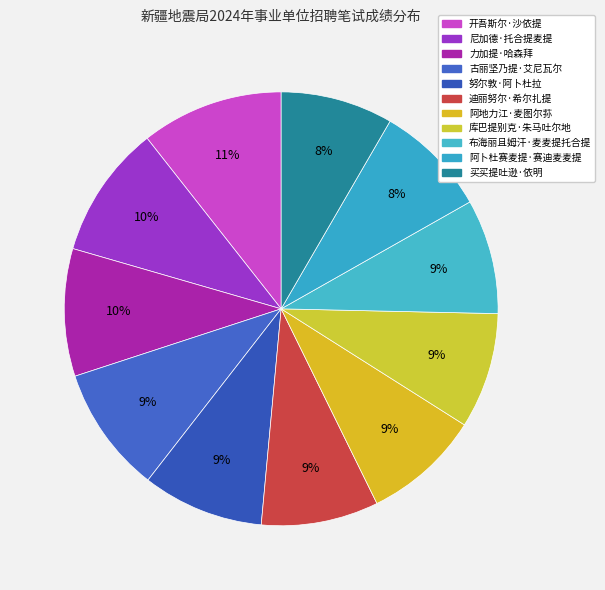

To the nearest percent, what portion does 阿卜杜赛麦提·赛迪麦麦提 represent?

8%